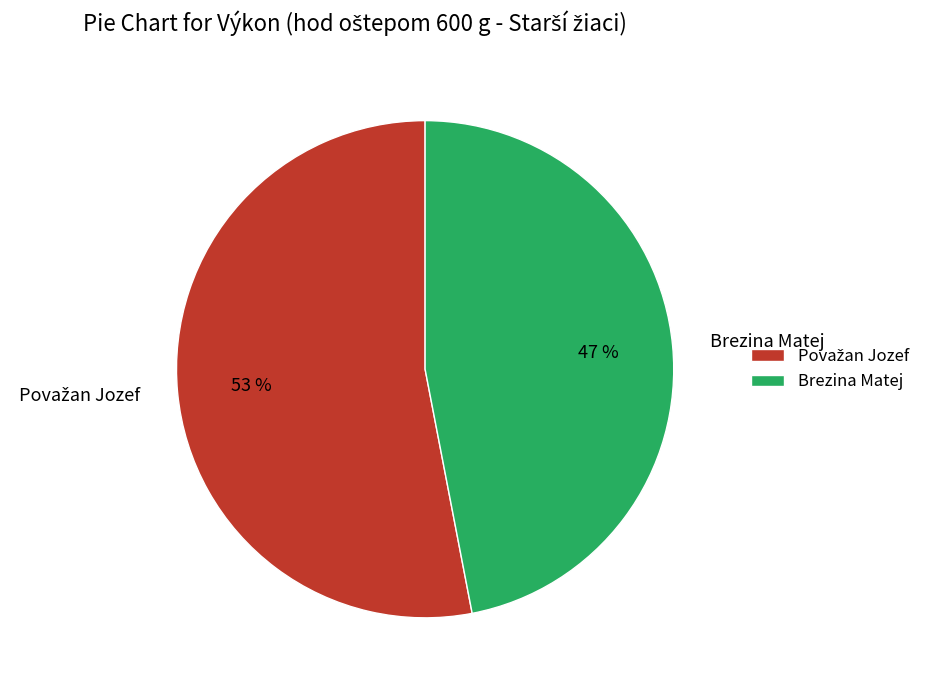

Is Brezina Matej the majority of the pie?

No